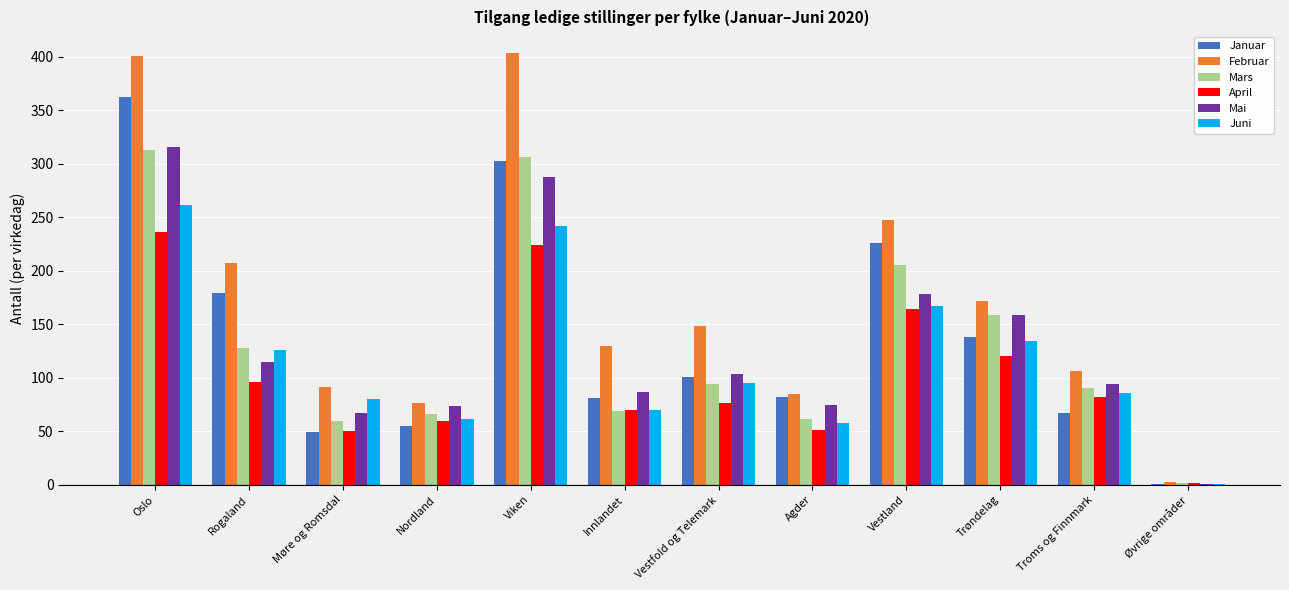

Between Nordland and Troms og Finnmark, which series saw the biggest shift?

Februar